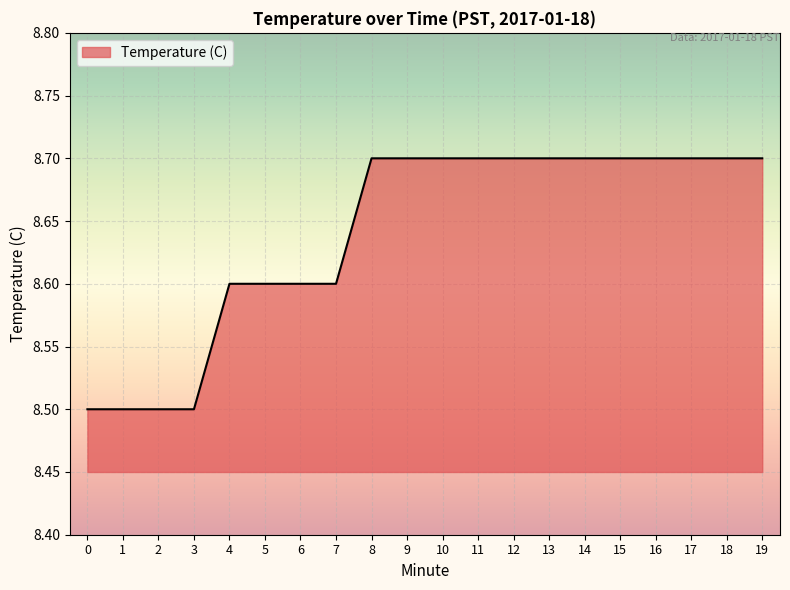

What is the change in value from 3 to 18?

+0.2